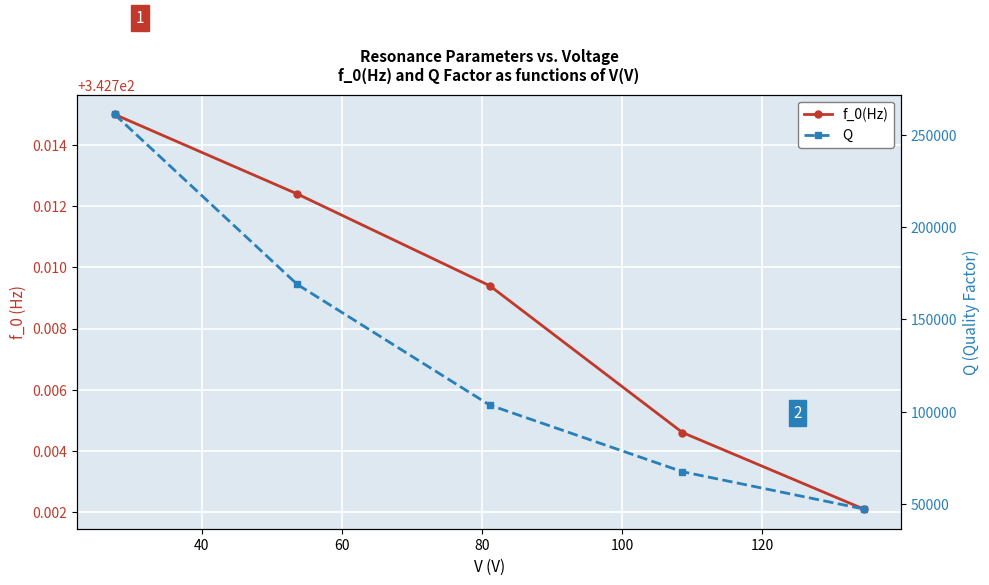

What is the maximum value for f_0(Hz)?

342.7